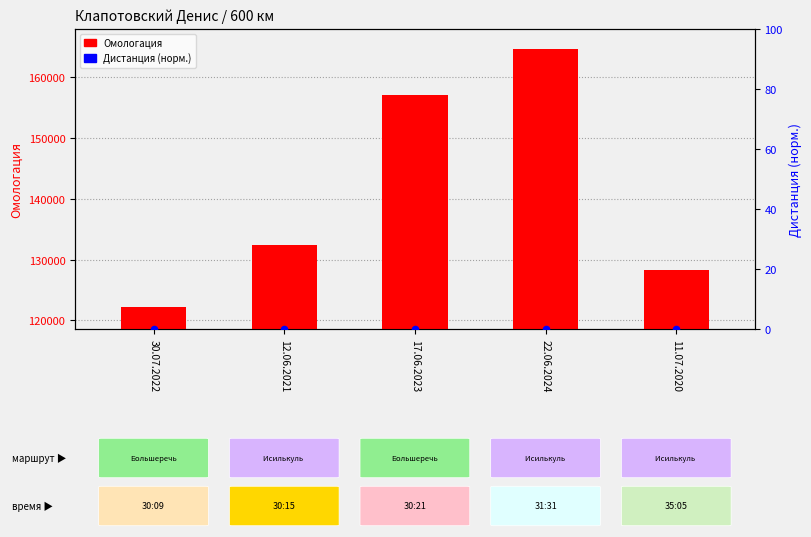

Is the value of Дистанция (норм.) at 22.06.2024 greater than the value of Омологация at 11.07.2020?

No